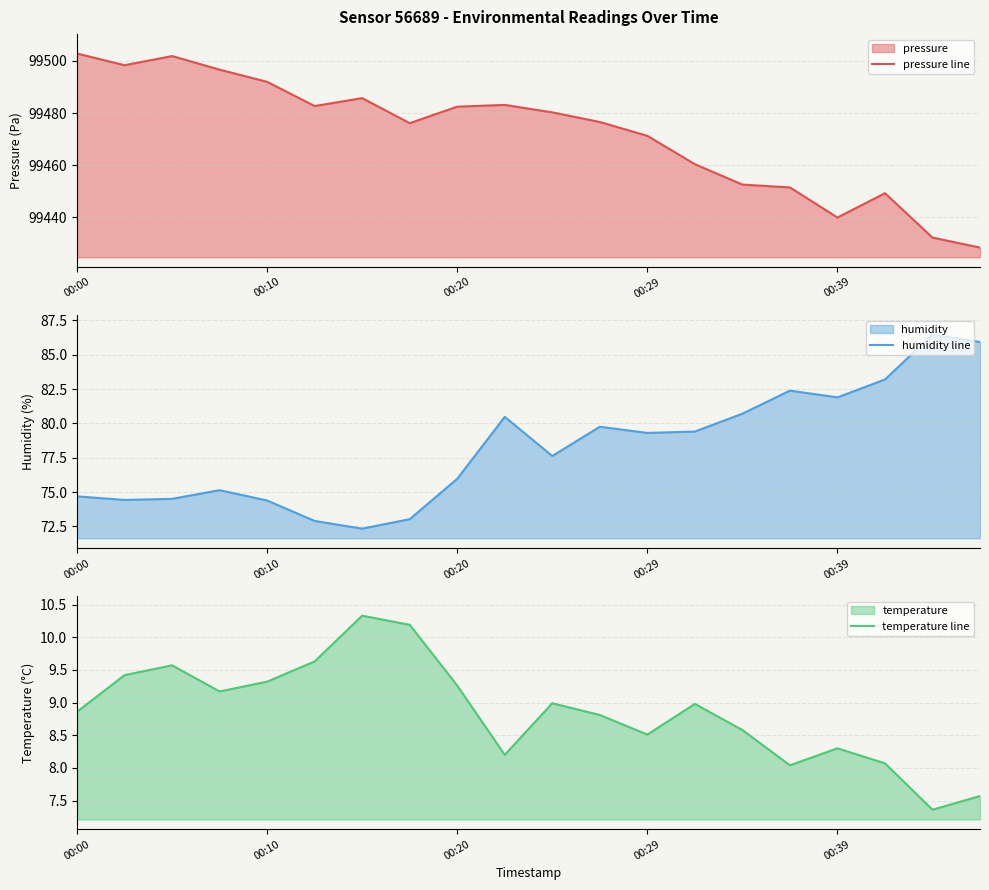

What is the lowest value of the pressure line series?

99428.4